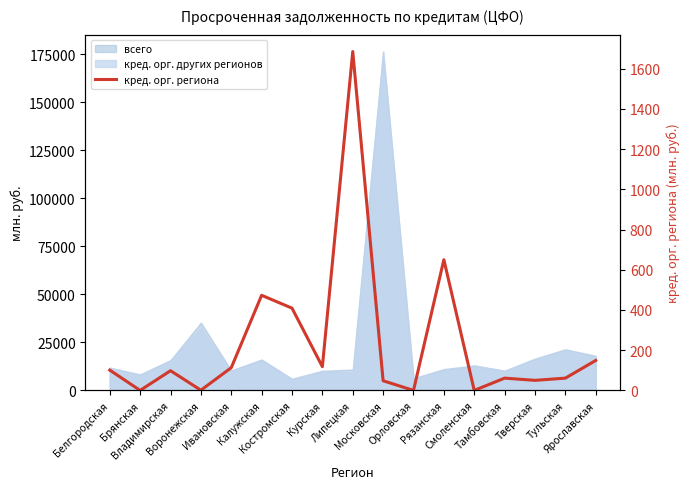

What value does the data have at Ивановская, to the nearest 50?

100